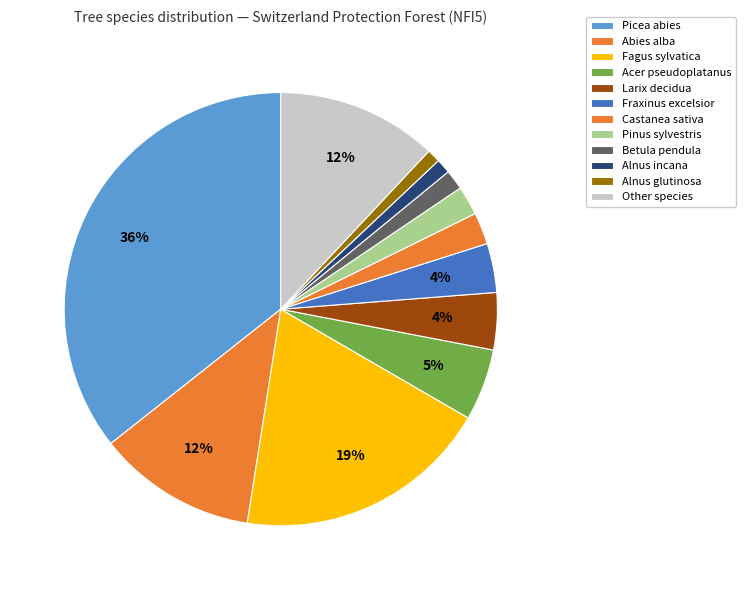

Rank the categories by value from lowest to highest.

Alnus glutinosa, Alnus incana, Betula pendula, Pinus sylvestris, Castanea sativa, Fraxinus excelsior, Larix decidua, Acer pseudoplatanus, Abies alba, Other species, Fagus sylvatica, Picea abies